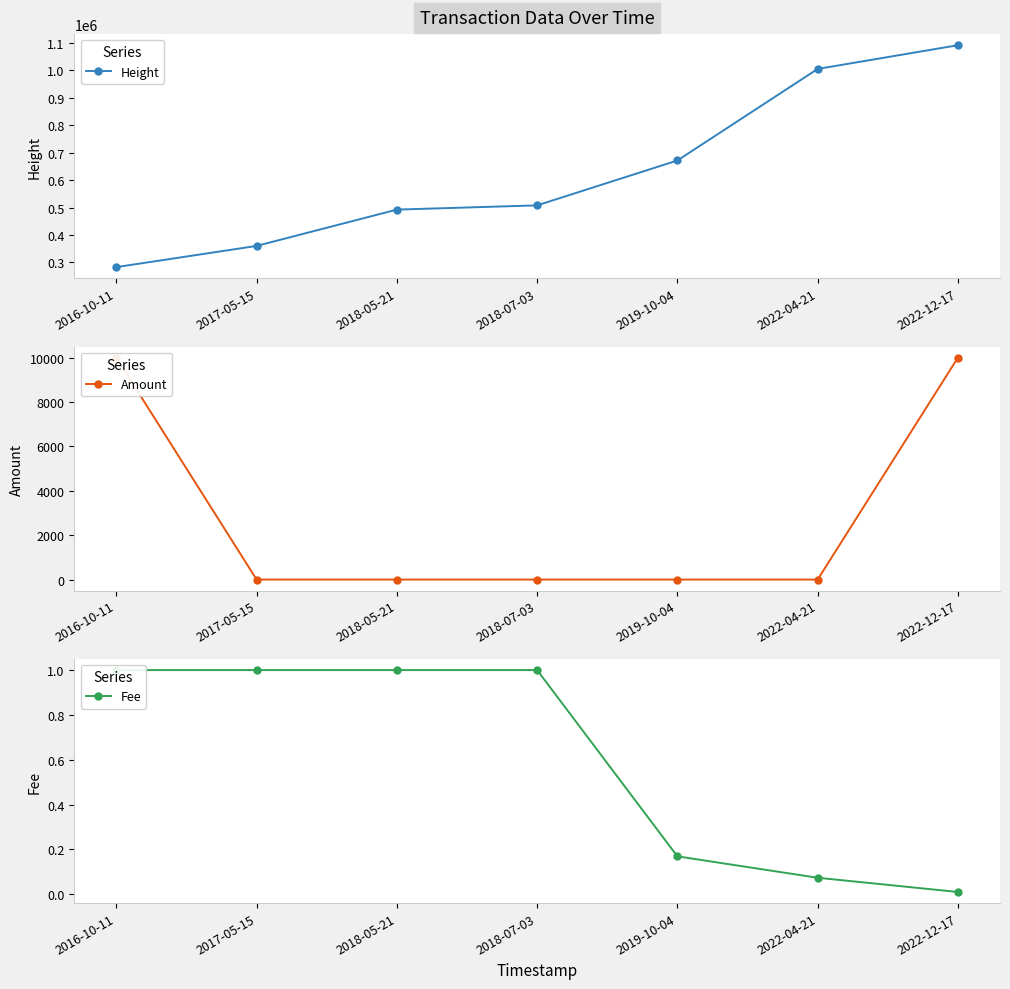

Reading right to left, list all the values displayed in this chart.

Height: 2022-12-17=1092072.0	2022-04-21=1005561.0	2019-10-04=671802.0	2018-07-03=508159.0	2018-05-21=492720.0	2017-05-15=360321.0	2016-10-11=283077.0
Amount: 2022-12-17=10000.0	2022-04-21=0.0	2019-10-04=0.0	2018-07-03=0.0	2018-05-21=0.0	2017-05-15=0.0	2016-10-11=10000.0
Fee: 2022-12-17=0.0	2022-04-21=0.1	2019-10-04=0.2	2018-07-03=1.0	2018-05-21=1.0	2017-05-15=1.0	2016-10-11=1.0